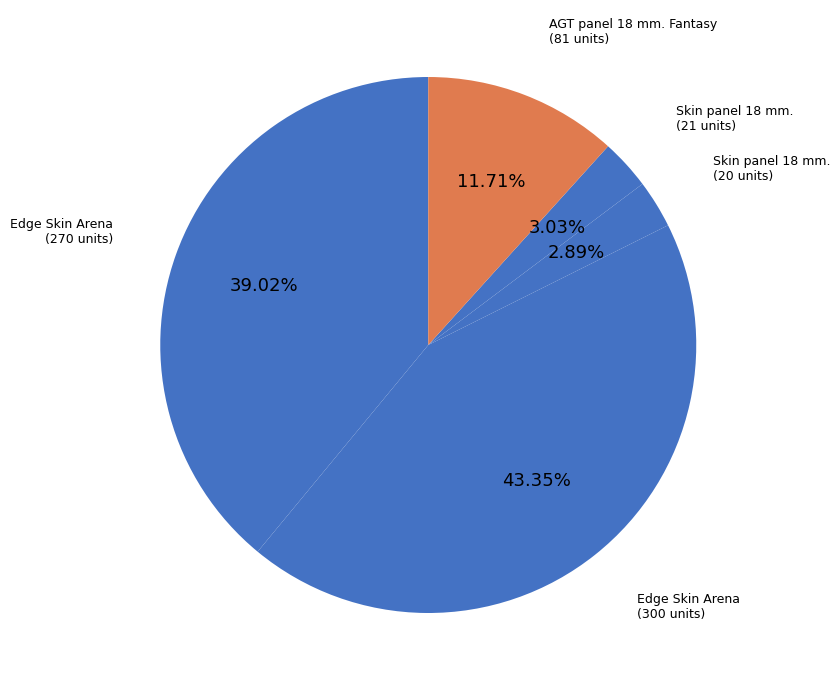

Do Skin panel 18 mm. (20 units) and Skin panel 18 mm. (21 units) together represent more than half of the pie?

No